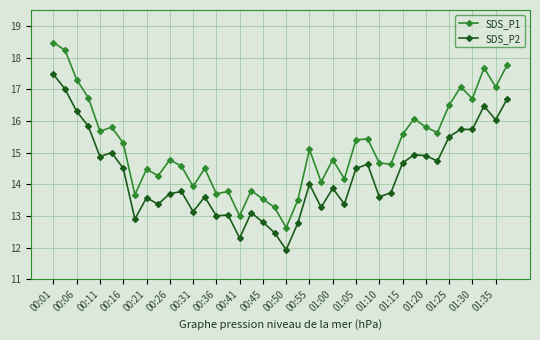

What is the maximum value for SDS_P1?

18.5